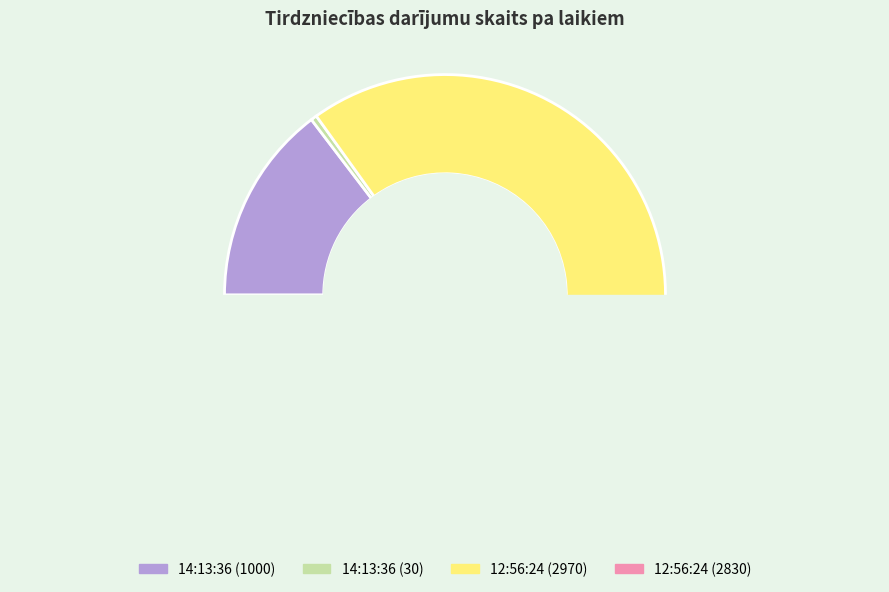

Is there a majority slice in this chart?

No